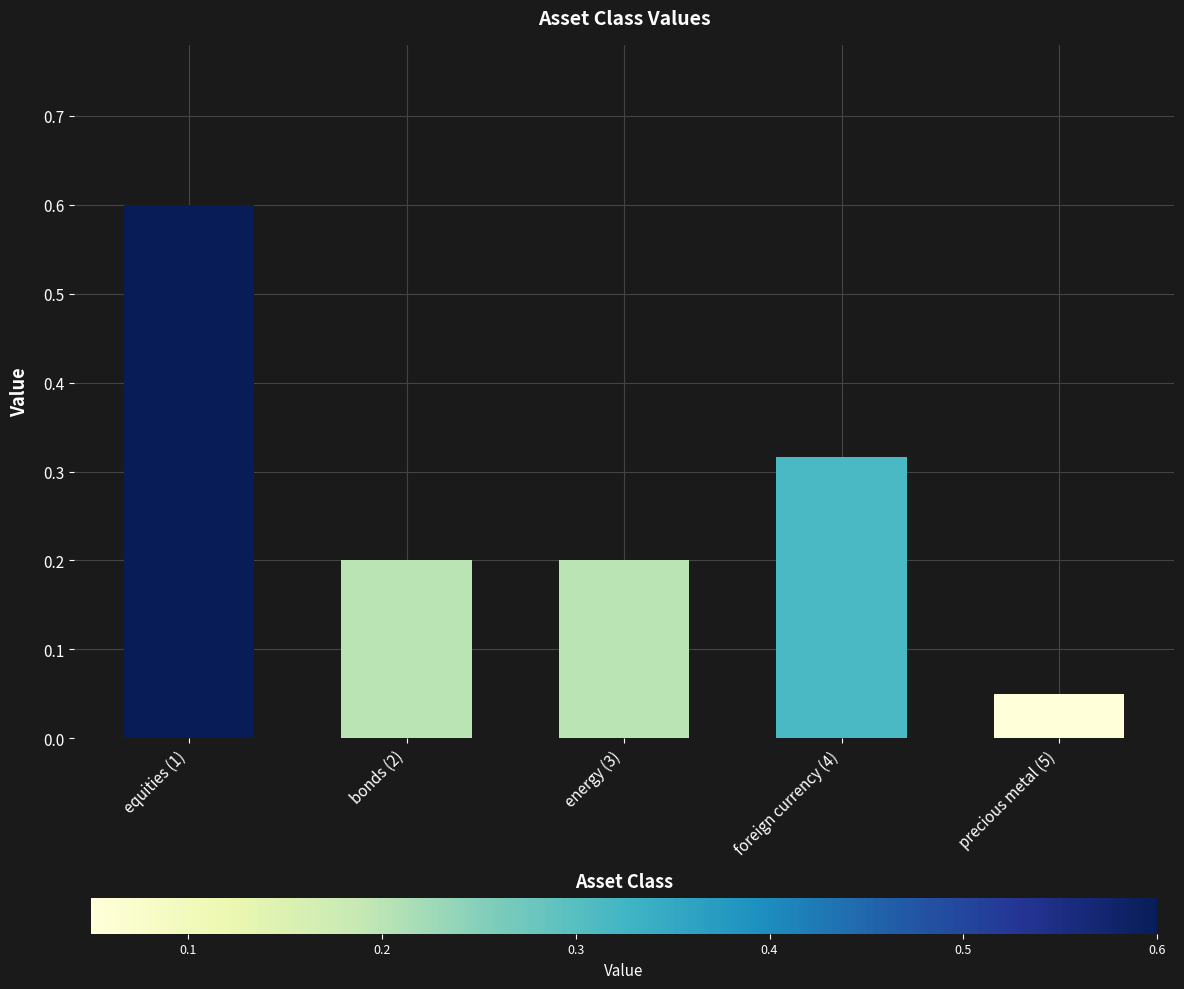

What is the label of the 2nd bar from the left?

bonds (2)